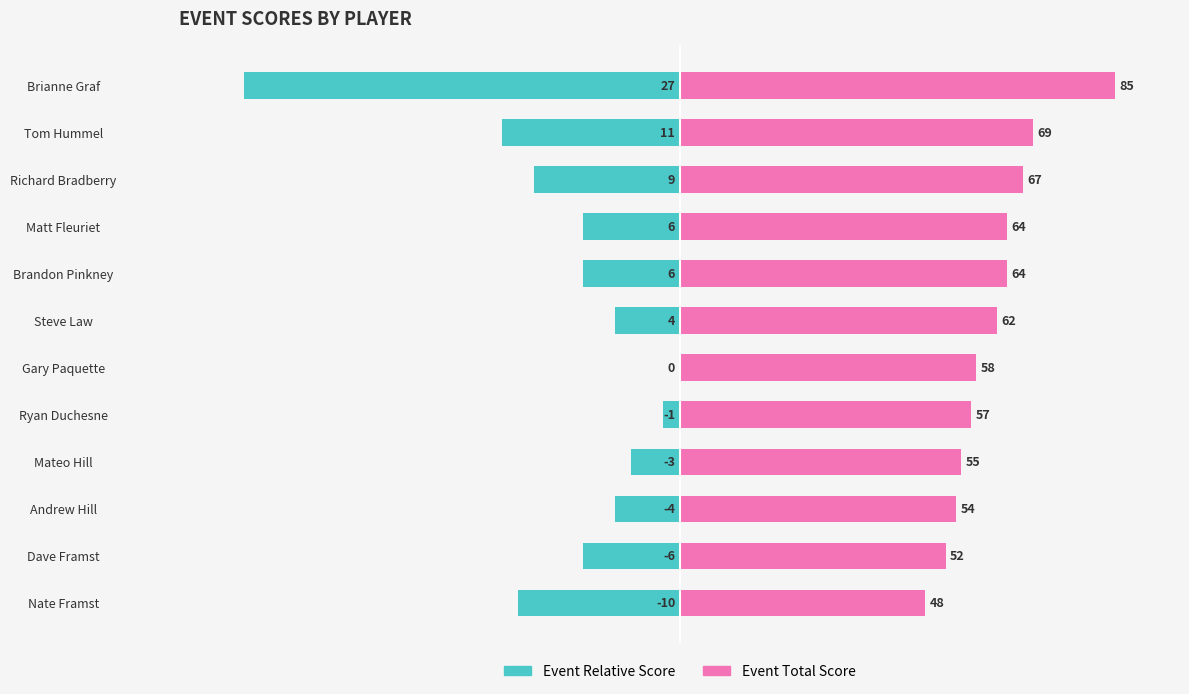

Is it true that Event Relative Score equals -0.9 at Ryan Duchesne?

False